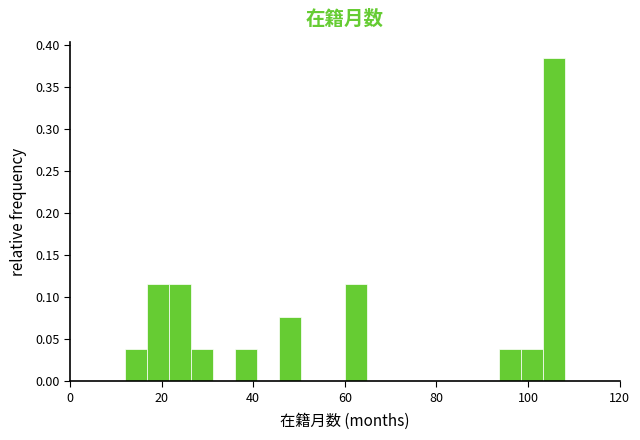

Around what value on the x-axis is the tallest bar? Give the approximate position of its centre, as read against the axis.

106